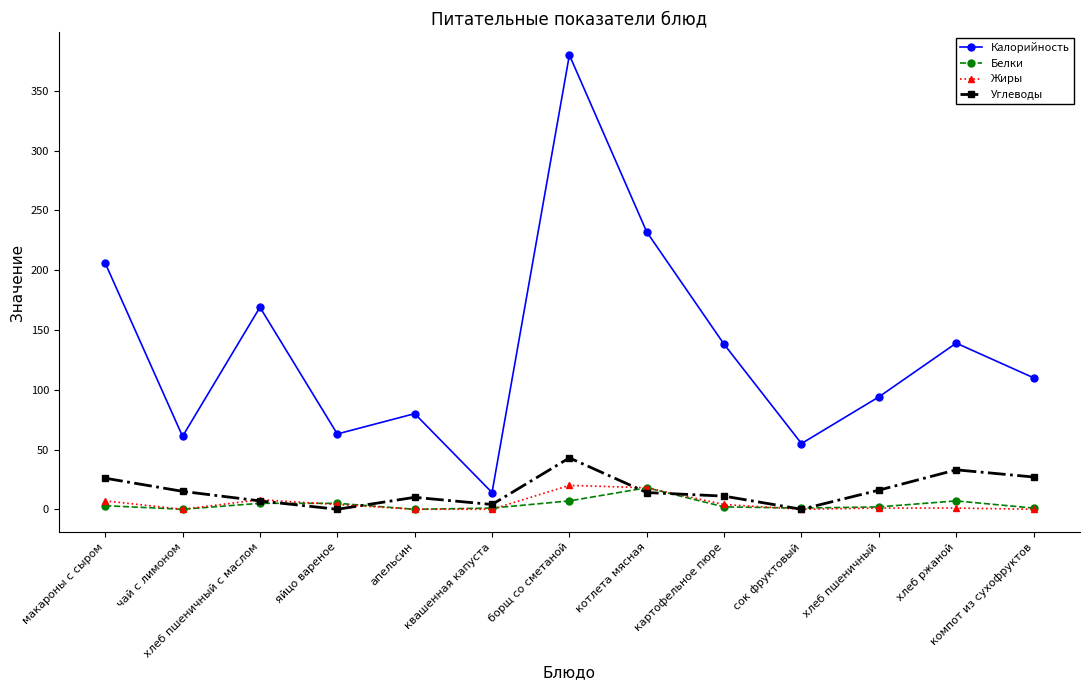

Where is the first local minimum for Калорийность?

чай с лимоном